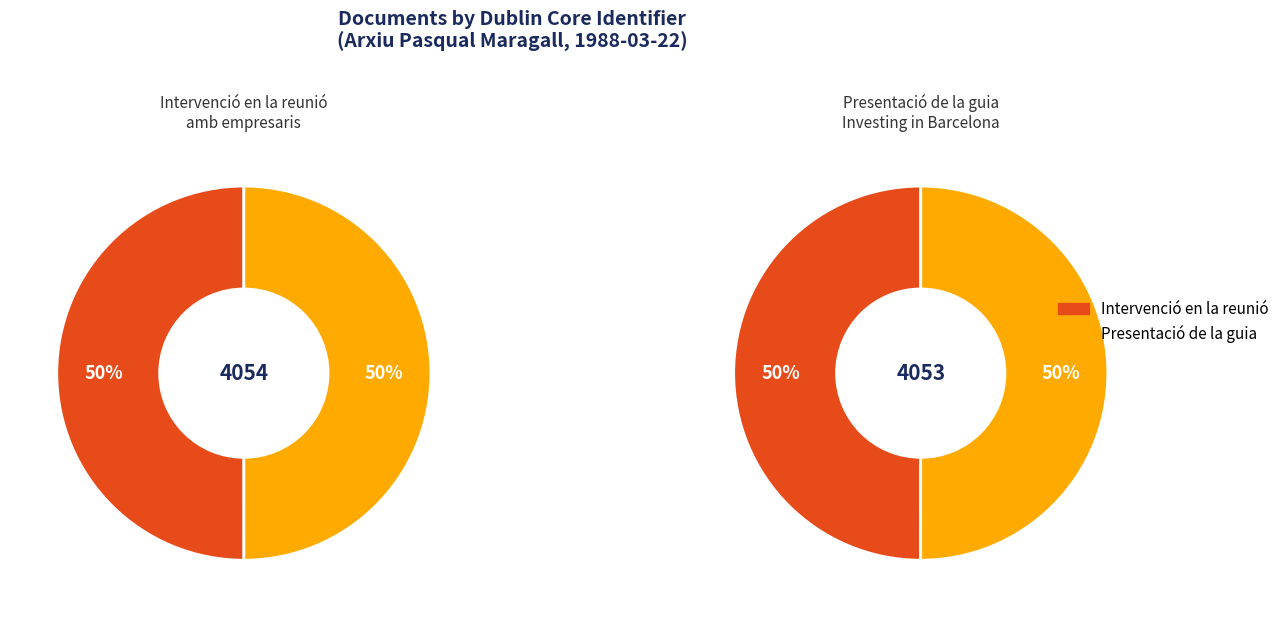

What is the largest slice in the pie chart?

Intervenció en la reunió amb empresaris